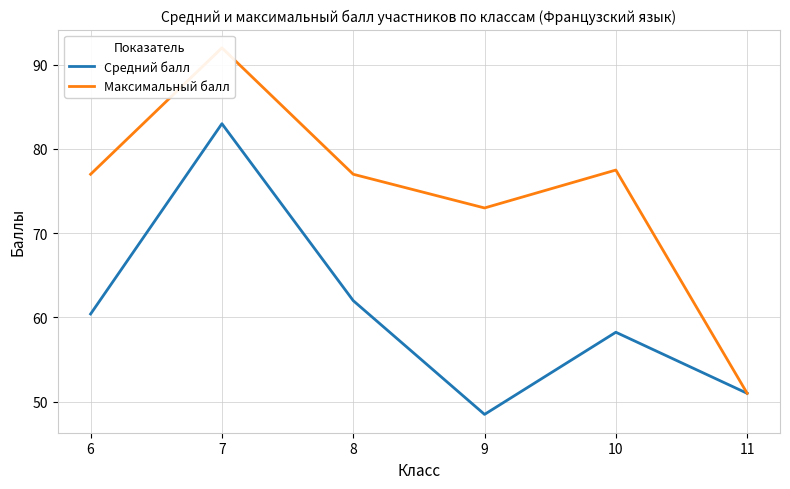

The Максимальный балл series shows 113.5 at 6. True or false?

False